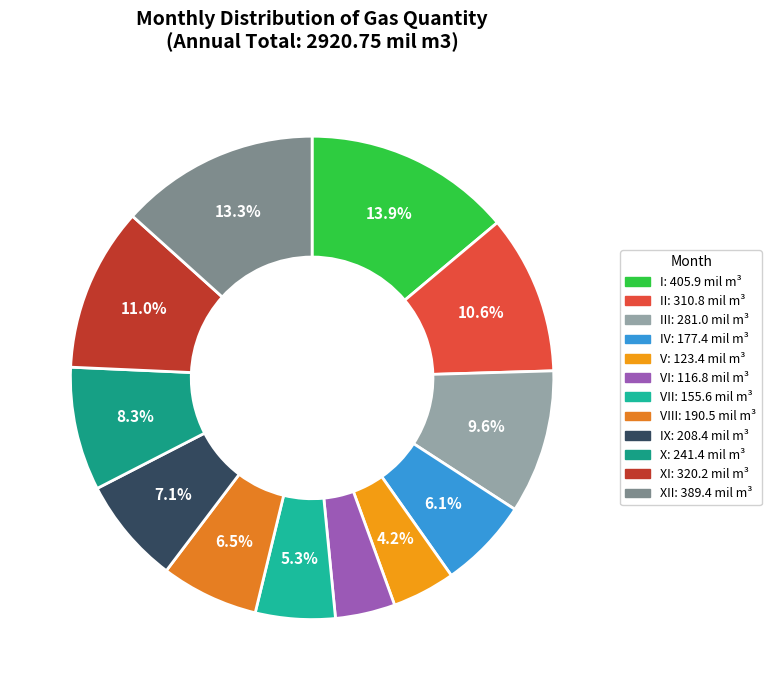

Count the number of slices in the pie.

12